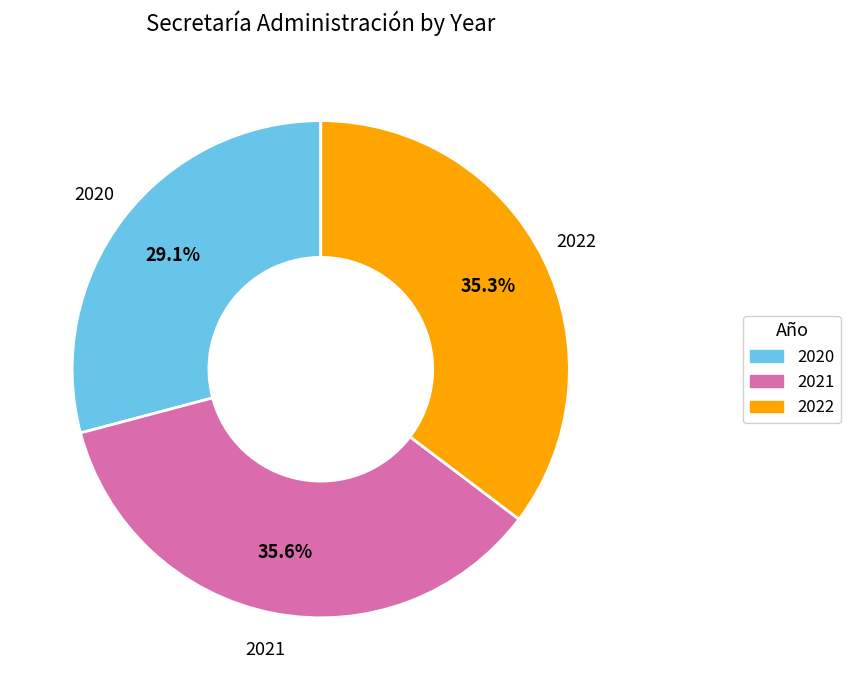

What percentage do 2022 and 2021 together represent?

70.9%